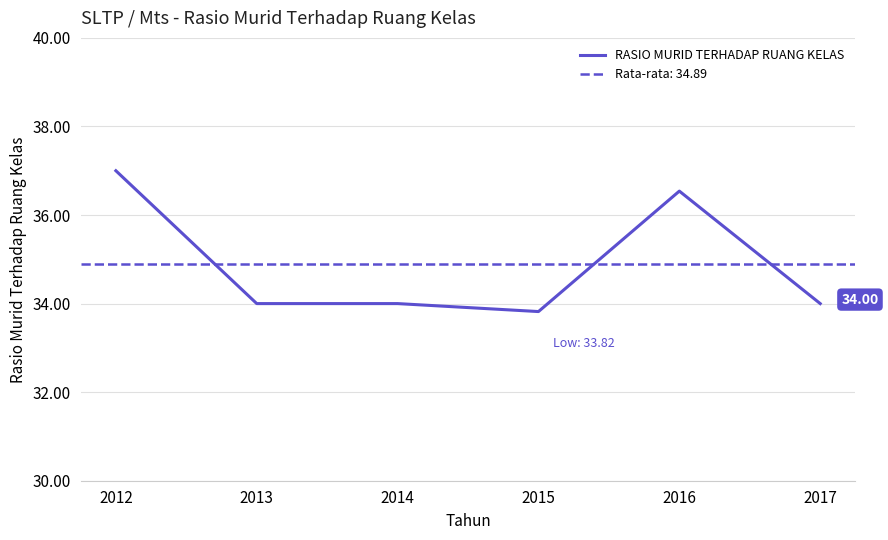

What is the minimum value shown in the chart?

33.8